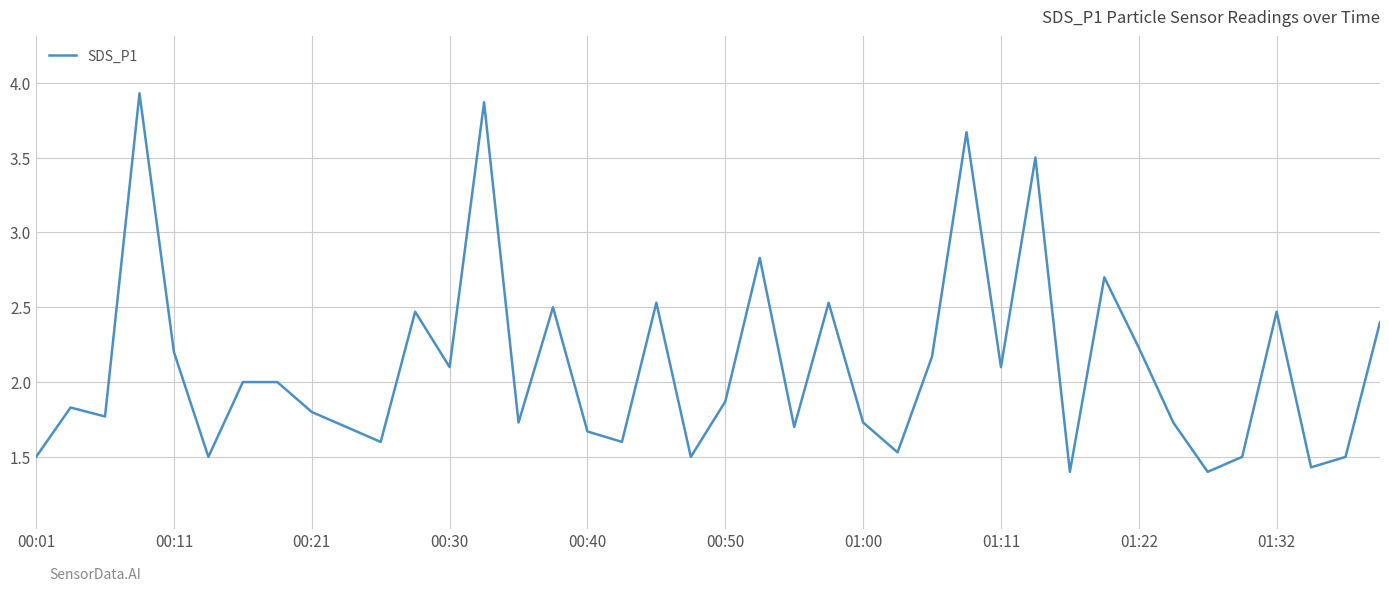

What is the greatest value displayed?

3.9